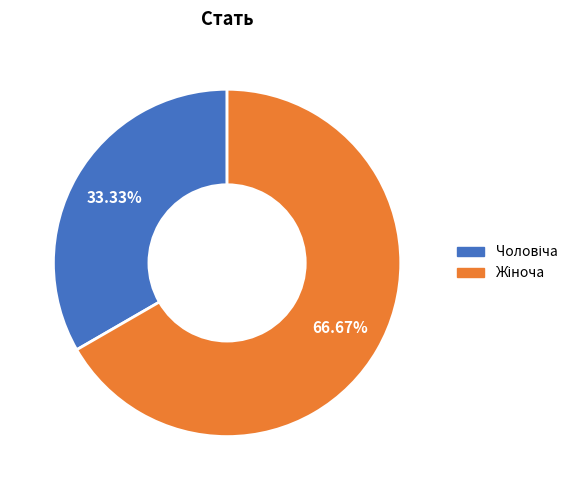

Is there a majority slice in this chart?

Yes